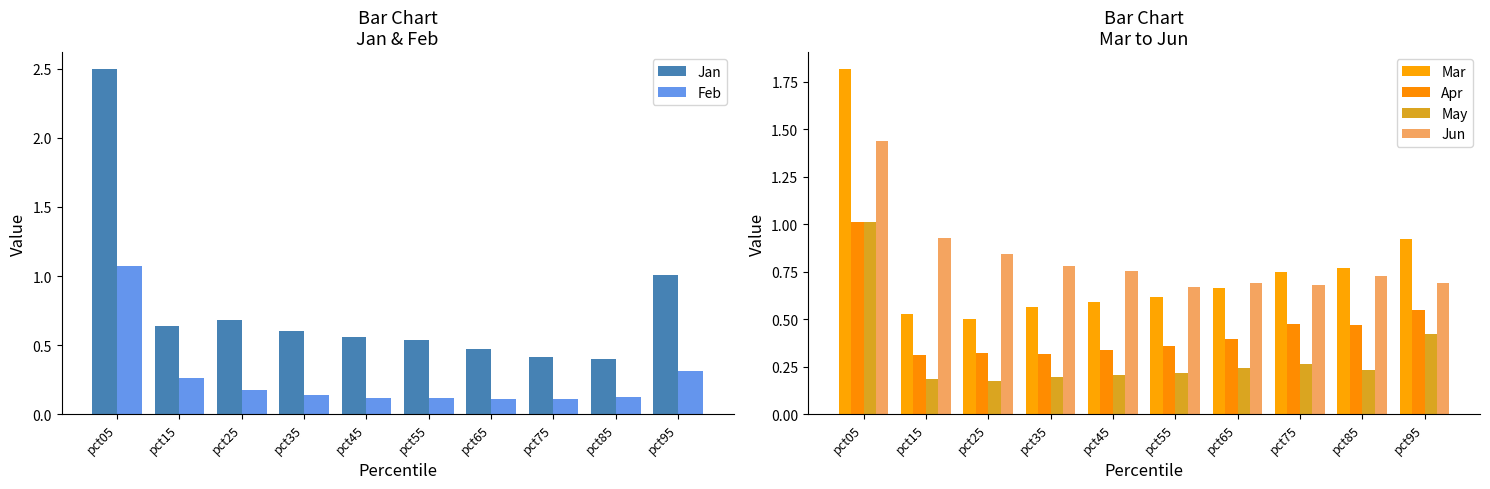

Reading left to right, list all the values displayed in this chart.

Jan: pct05=2.5	pct15=0.6	pct25=0.7	pct35=0.6	pct45=0.6	pct55=0.5	pct65=0.5	pct75=0.4	pct85=0.4	pct95=1.0
Feb: pct05=1.1	pct15=0.3	pct25=0.2	pct35=0.1	pct45=0.1	pct55=0.1	pct65=0.1	pct75=0.1	pct85=0.1	pct95=0.3
Mar: pct05=1.8	pct15=0.5	pct25=0.5	pct35=0.6	pct45=0.6	pct55=0.6	pct65=0.7	pct75=0.7	pct85=0.8	pct95=0.9
Apr: pct05=1.0	pct15=0.3	pct25=0.3	pct35=0.3	pct45=0.3	pct55=0.4	pct65=0.4	pct75=0.5	pct85=0.5	pct95=0.6
May: pct05=1.0	pct15=0.2	pct25=0.2	pct35=0.2	pct45=0.2	pct55=0.2	pct65=0.2	pct75=0.3	pct85=0.2	pct95=0.4
Jun: pct05=1.4	pct15=0.9	pct25=0.8	pct35=0.8	pct45=0.8	pct55=0.7	pct65=0.7	pct75=0.7	pct85=0.7	pct95=0.7